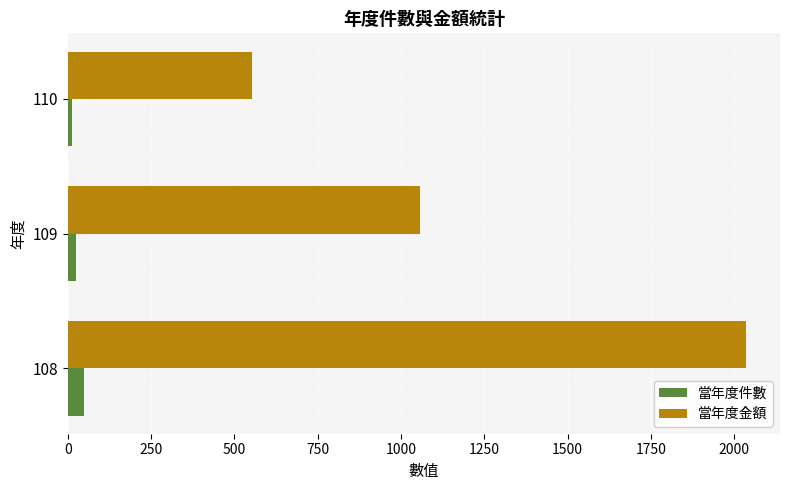

What is the maximum value for 當年度件數?

48